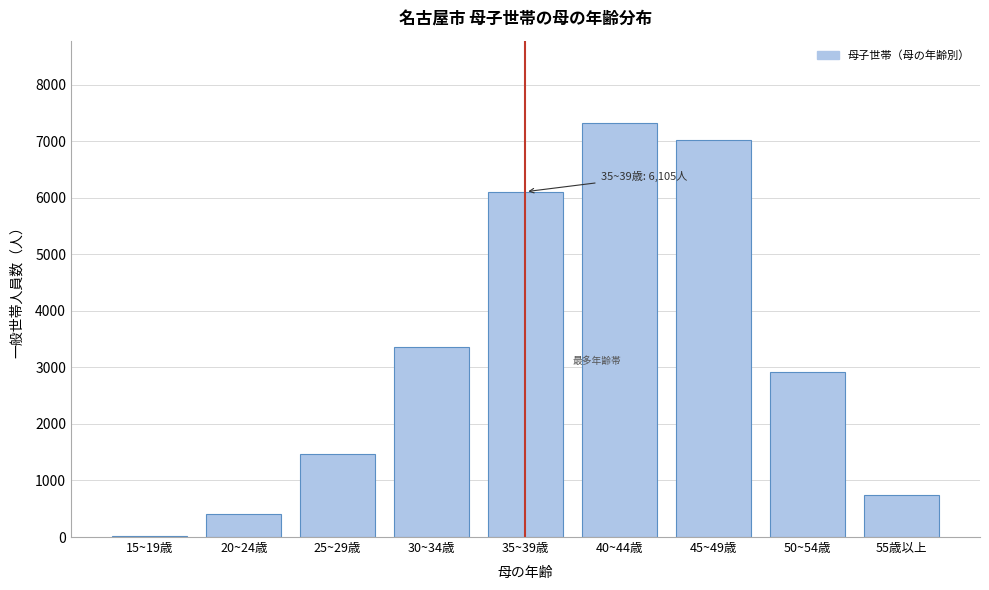

Reading right to left, what are all the values shown in this chart?

55歳以上=741	50~54歳=2918	45~49歳=7016	40~44歳=7313	35~39歳=6105	30~34歳=3354	25~29歳=1462	20~24歳=408	15~19歳=15